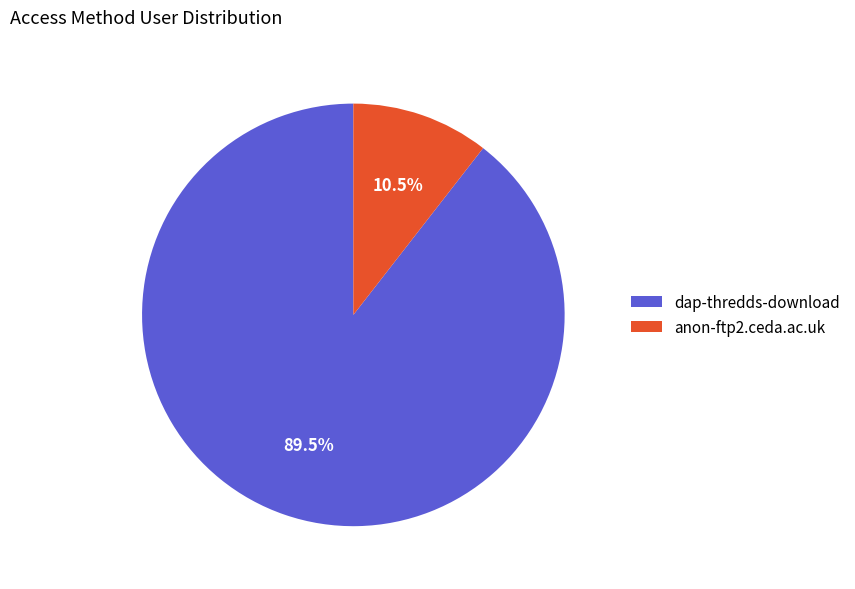

Which slice is the largest?

dap-thredds-download